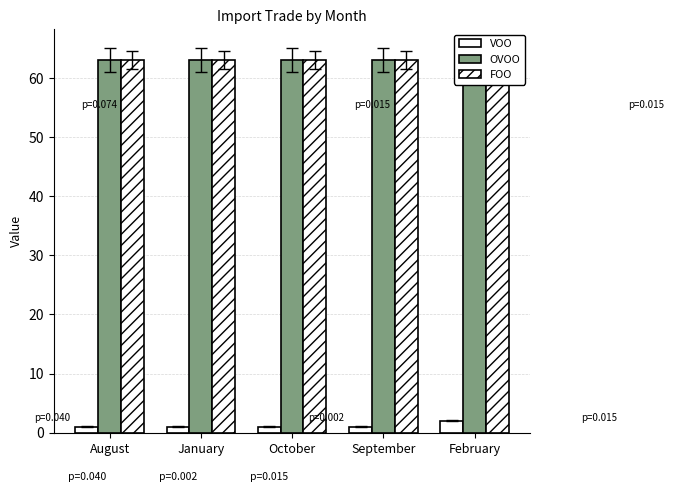

What position from the left is October?

3